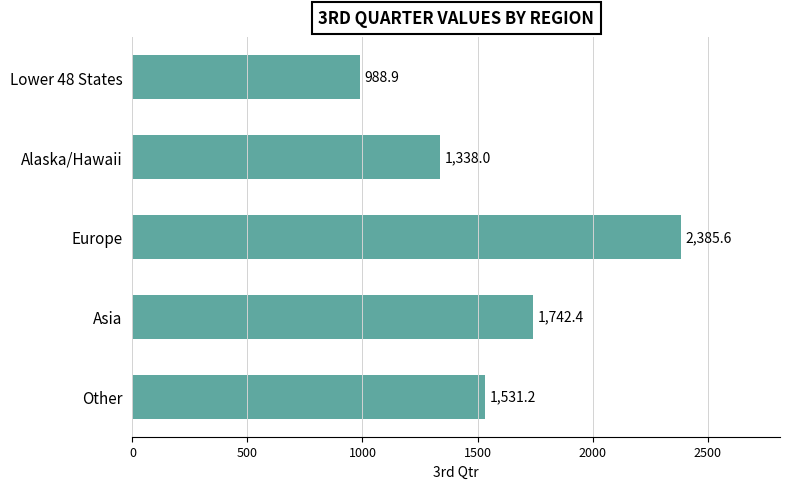

At which label is the value closest to 1687?

Asia